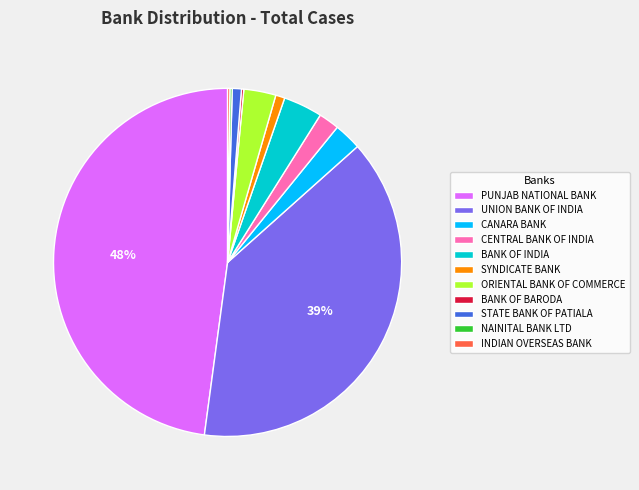

The SYNDICATE BANK slice represents 11% of the pie. True or false?

False